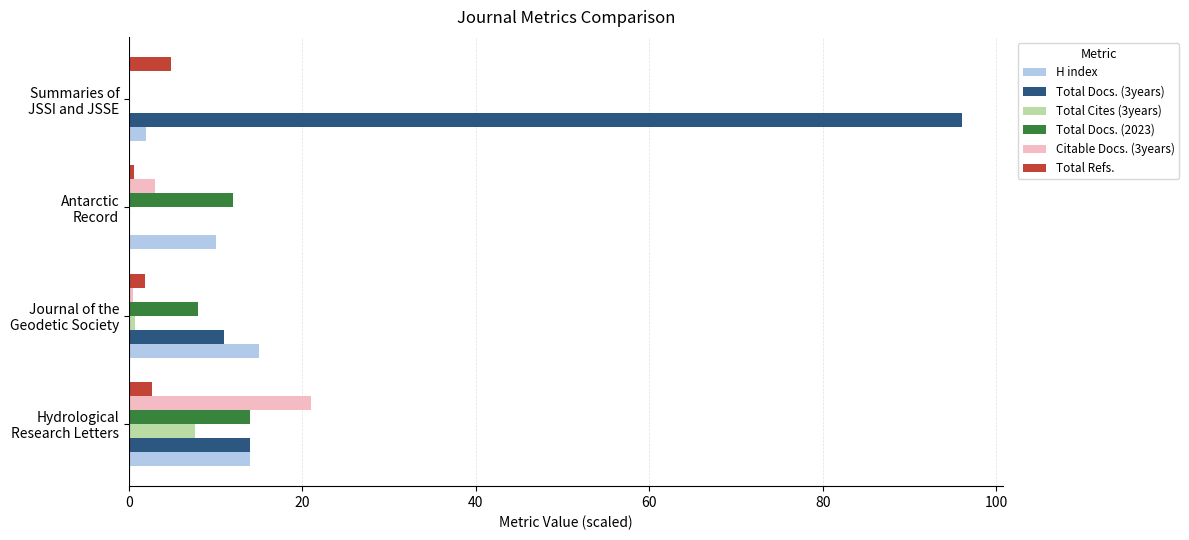

Which series has the largest total across all categories?

Total Docs. (3years)